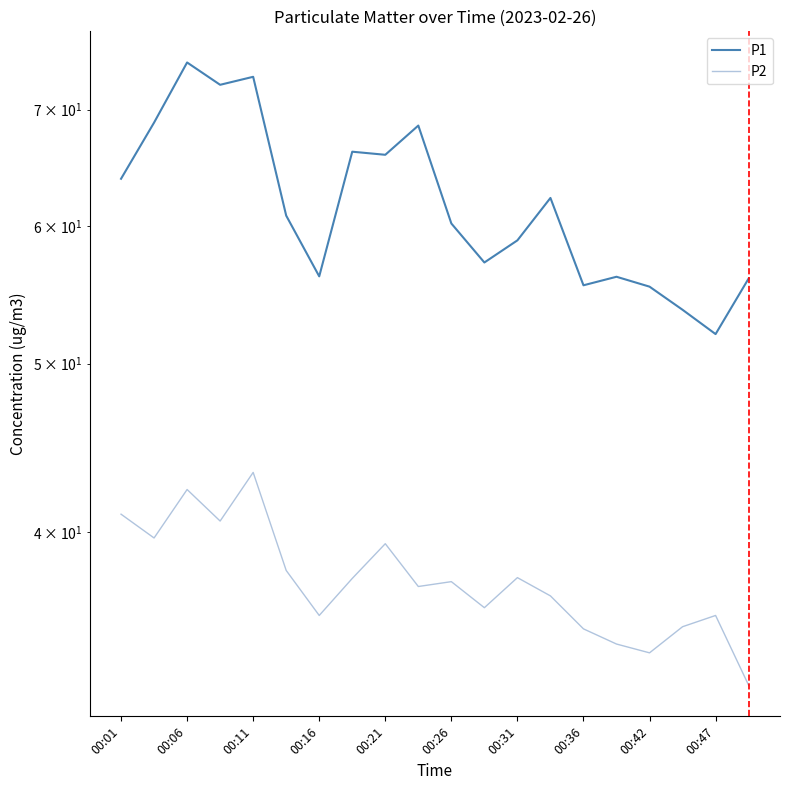

What is the value of the P2 point at the 16th from the left?

34.5